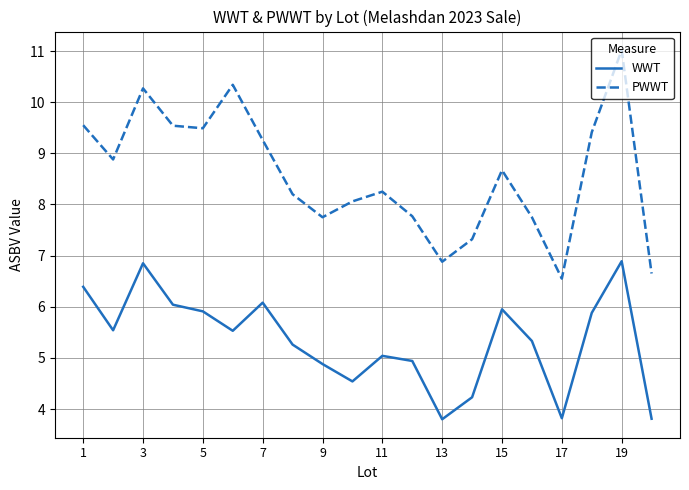

How many interior local peaks does the PWWT series have?

5